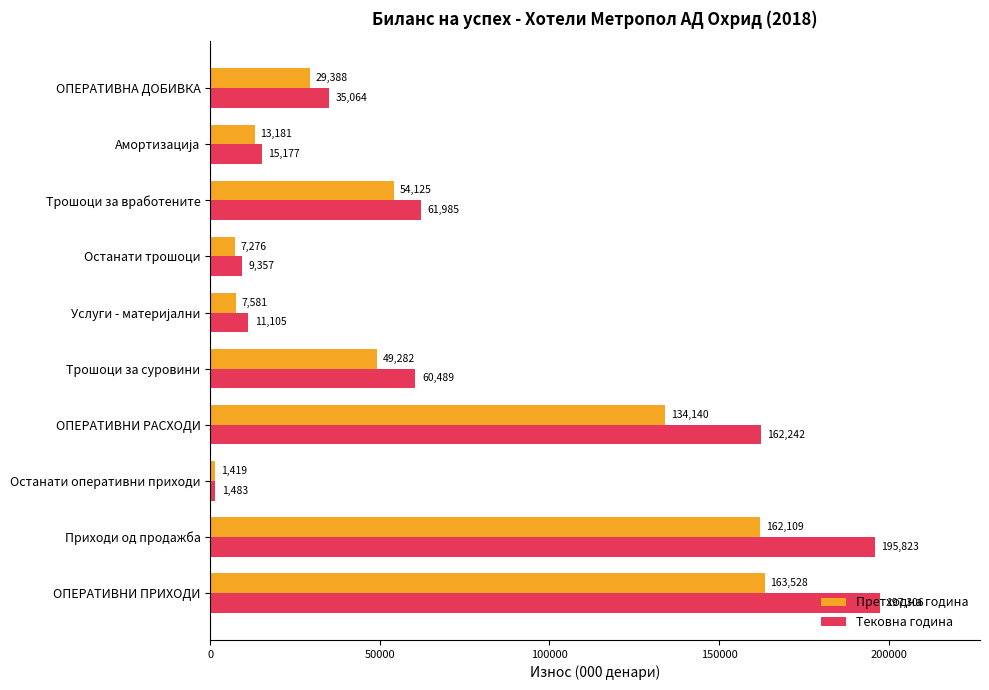

How many data points in Тековна година are less than 60489?

5